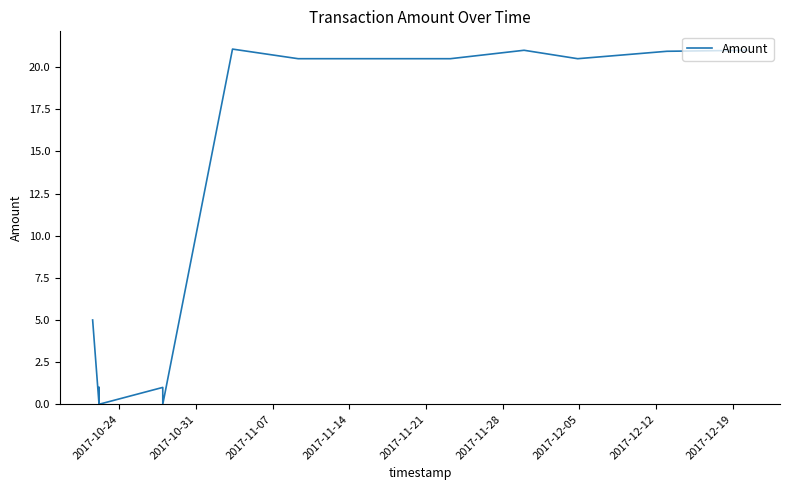

How many points are lower than both their immediate neighbors (excluding endpoints)?

3